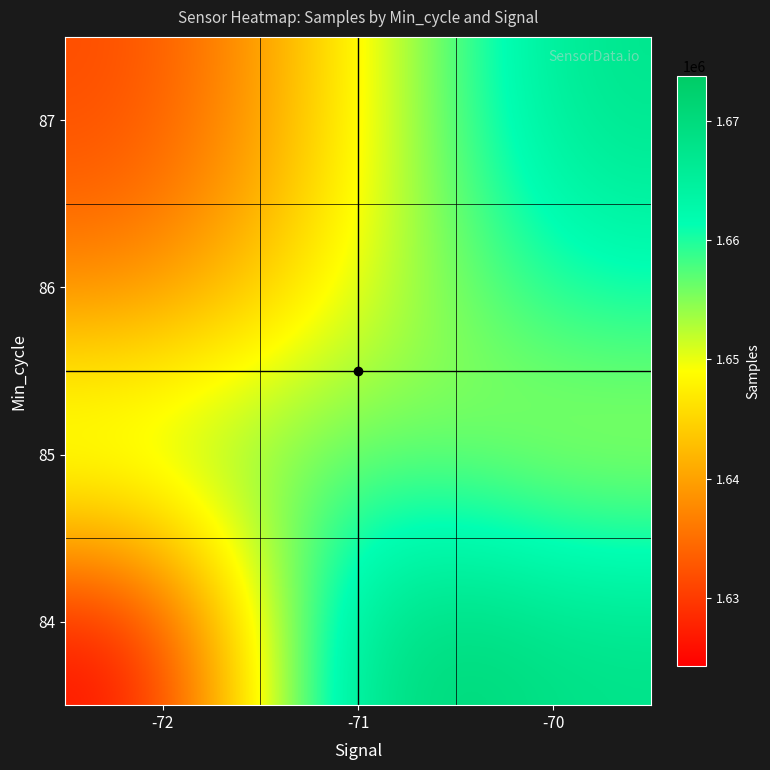

Reading left to right, list all the values displayed in this chart.

84: -72=1624255	-71=1673804	-70=1668226
85: -72=1655768	-71=1657144	-70=1651987
86: -72=1636593	-71=1650279	-70=1661284
87: -72=1631211	-71=1647837	-70=1668088